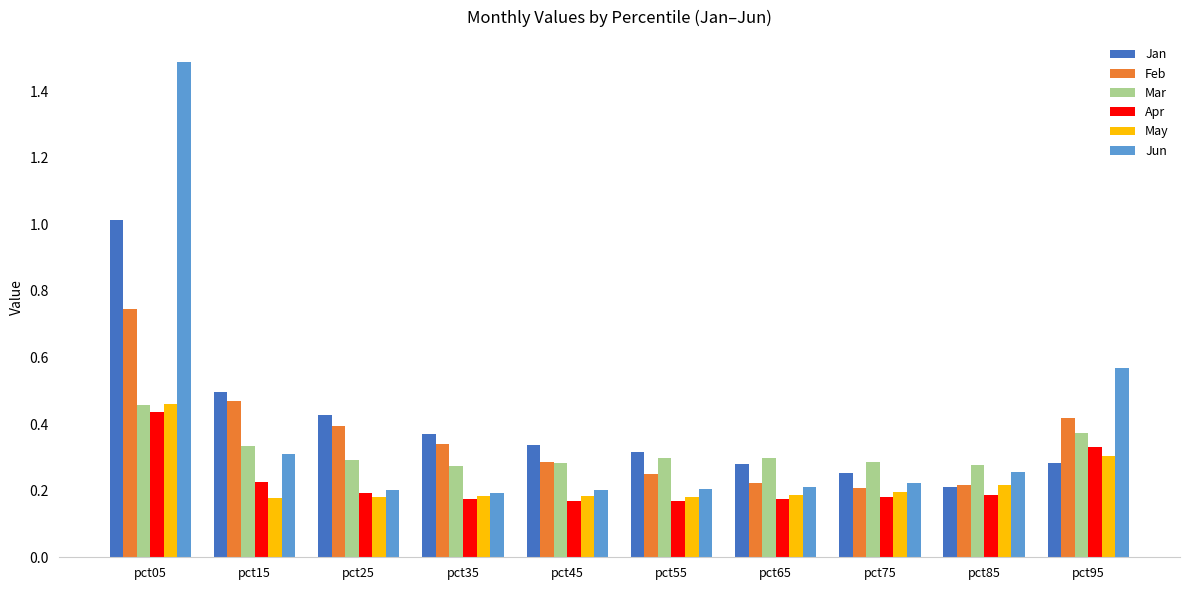

The May series shows 0.2 at pct55. True or false?

True